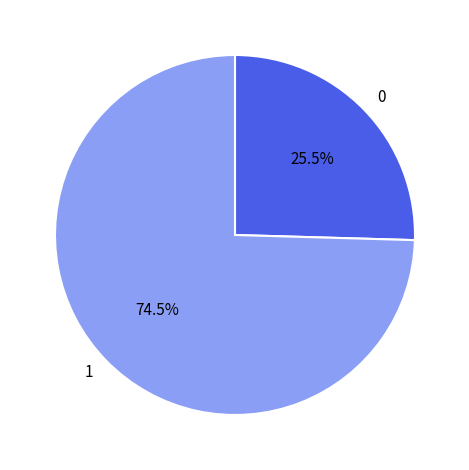

The 0 slice represents 14% of the pie. True or false?

False